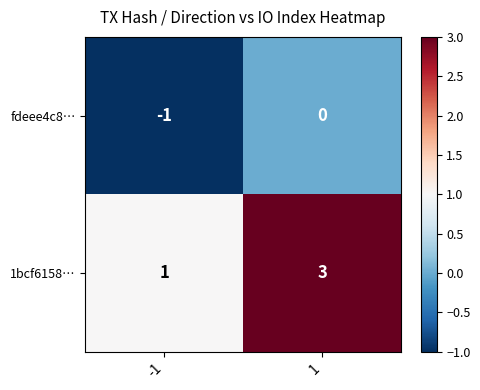

Rank the series at 1 from lowest to highest value.

fdeee4c8…, 1bcf6158…